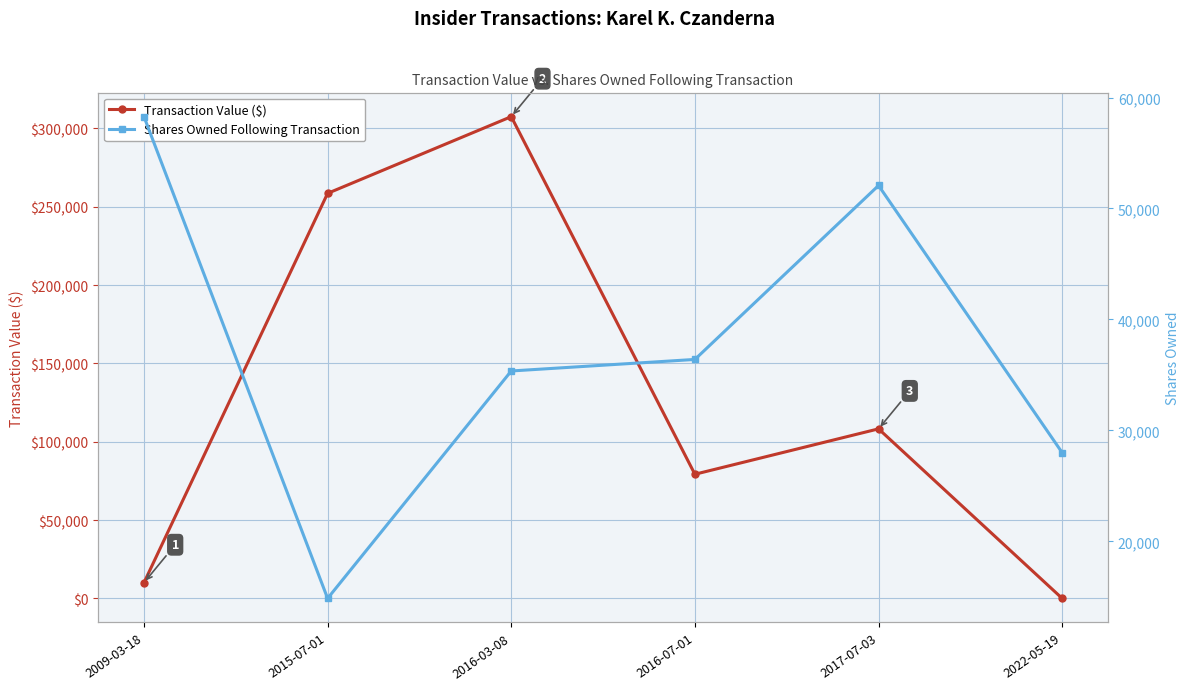

What is the approximate value of Transaction Value ($) at 2015-07-01, to the nearest 10?

258540